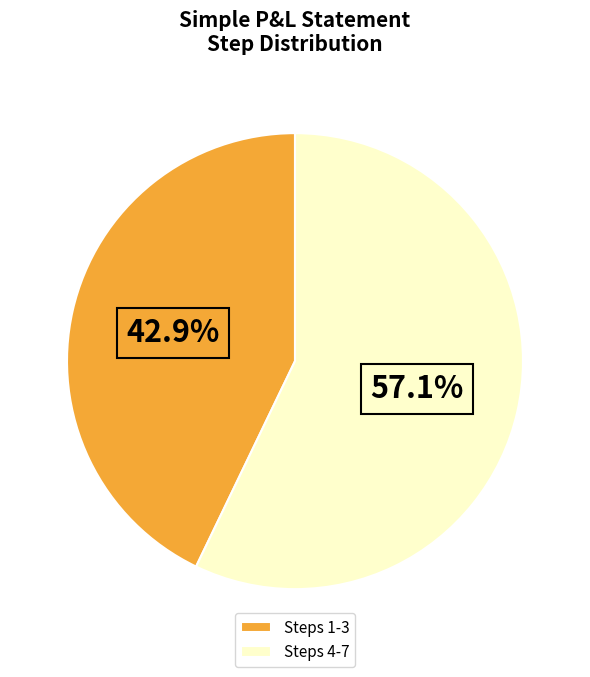

Rank the categories by value from lowest to highest.

Steps 1-3, Steps 4-7